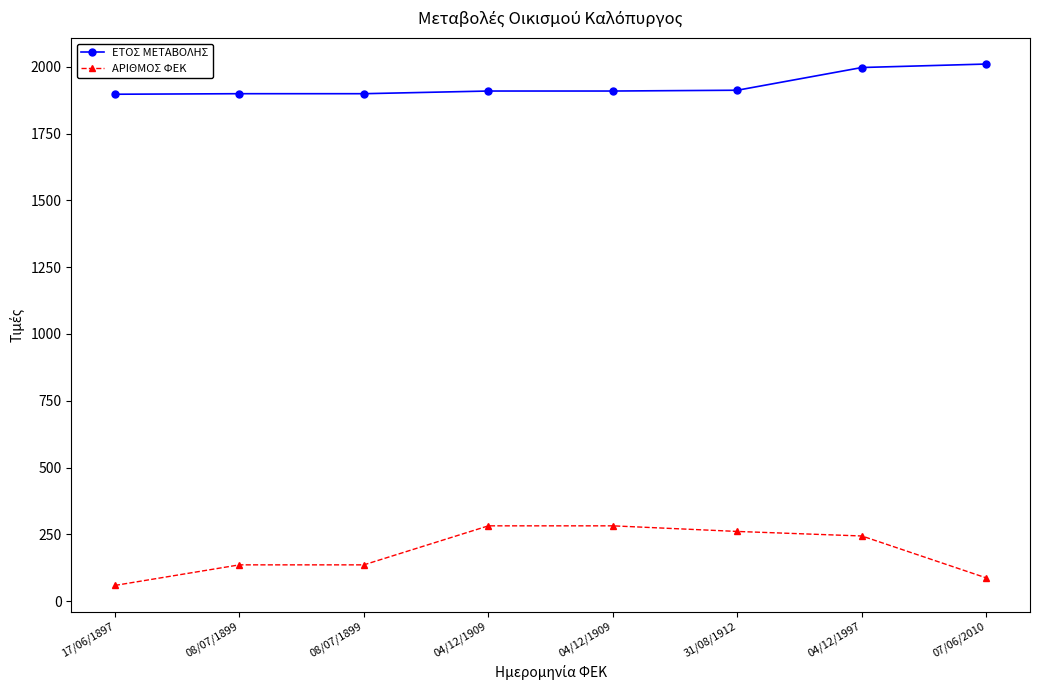

True or false: ΕΤΟΣ ΜΕΤΑΒΟΛΗΣ and ΑΡΙΘΜΟΣ ΦΕΚ intersect in this chart.

False